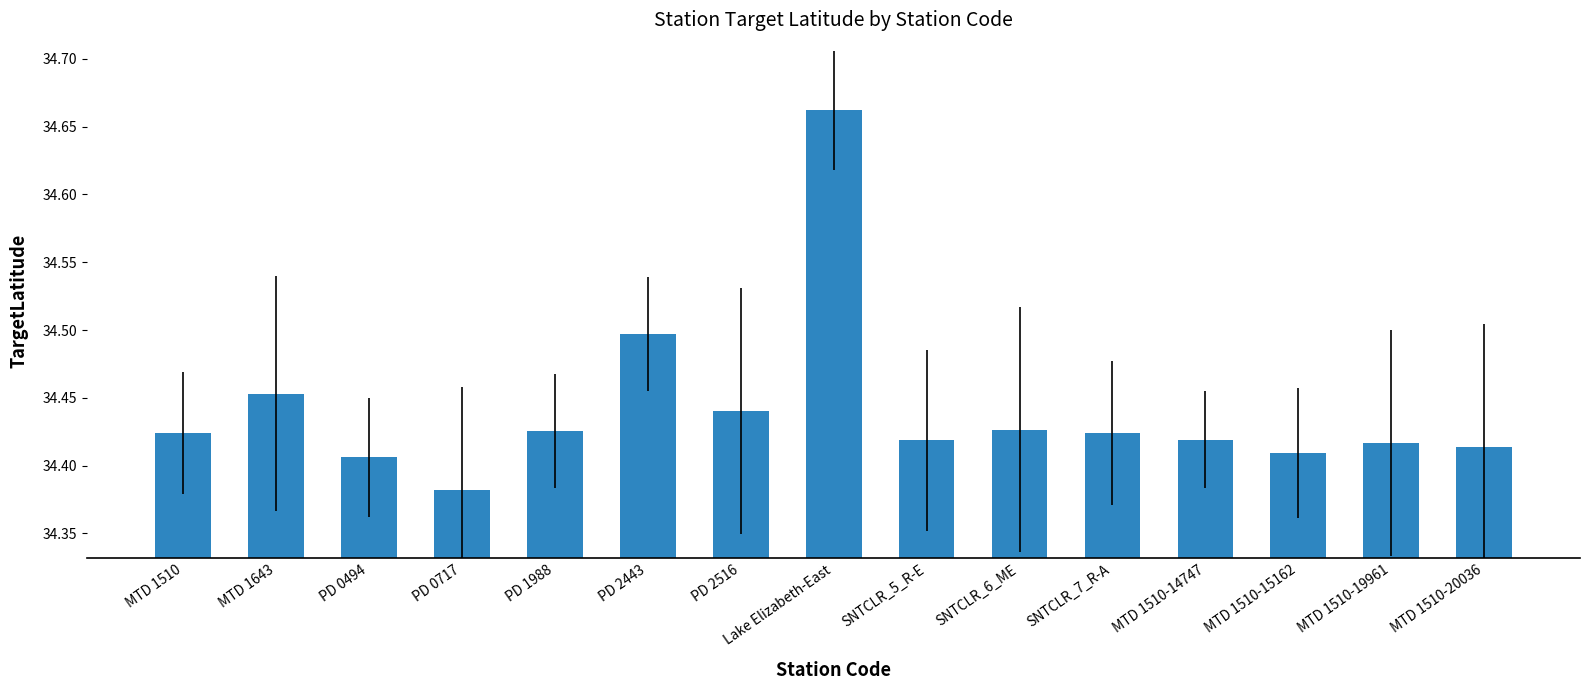

Between SNTCLR_6_ME and MTD 1510-20036, which is larger?

SNTCLR_6_ME